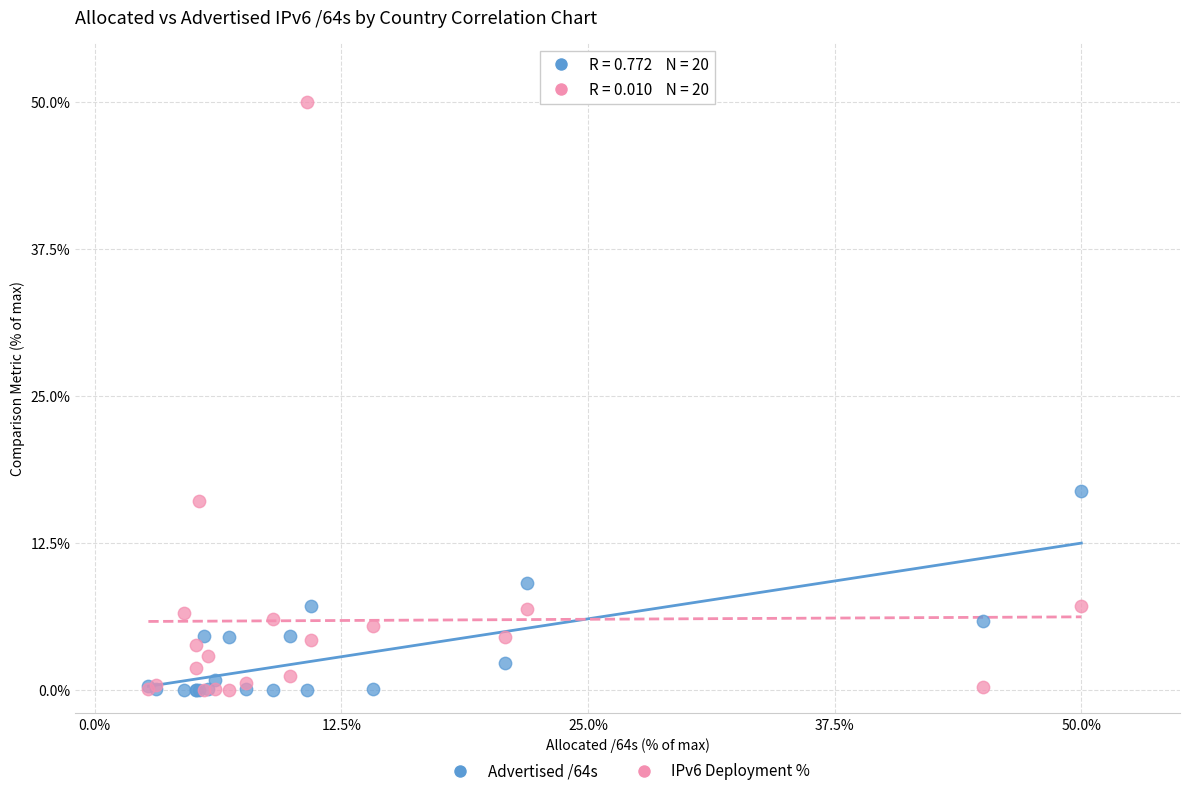

Which series contains the highest Y value?

IPv6 Deployment %